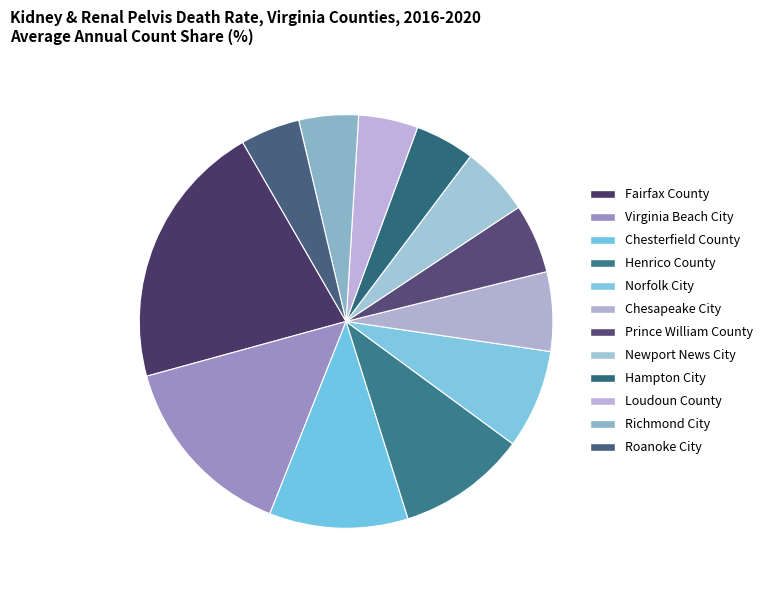

How much of the chart is everything except Henrico County?

89.9%